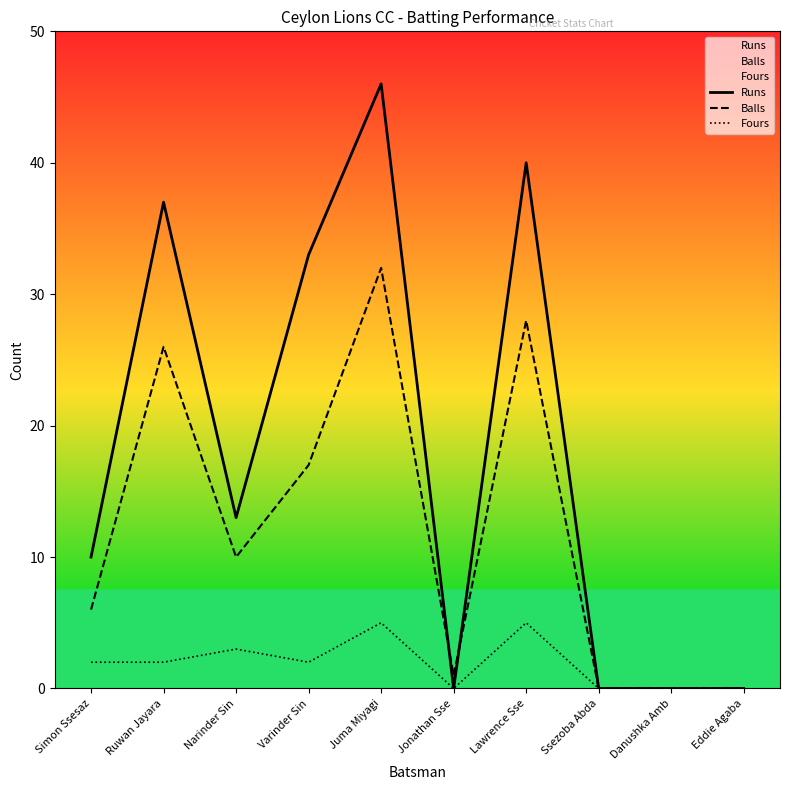

What is the total value across all series at Simon Ssesaz?

18